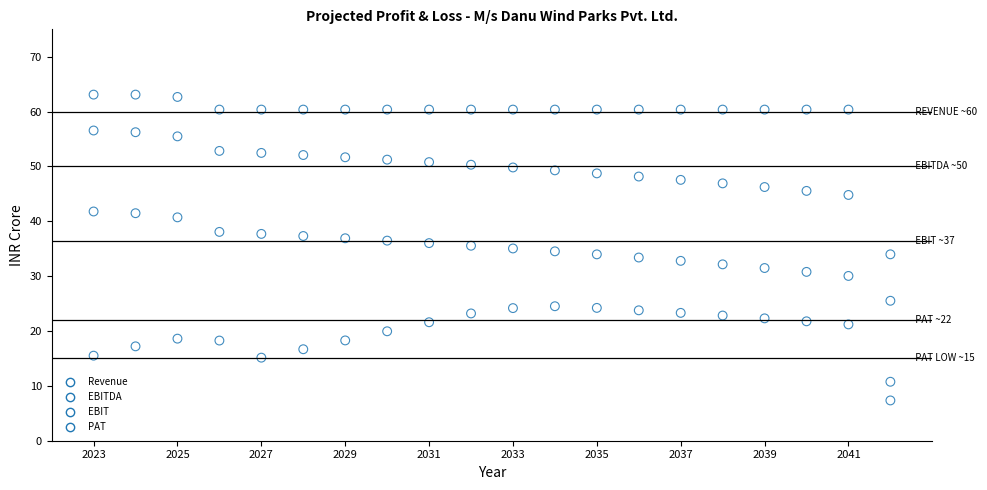

Which series contains the lowest Y value?

PAT